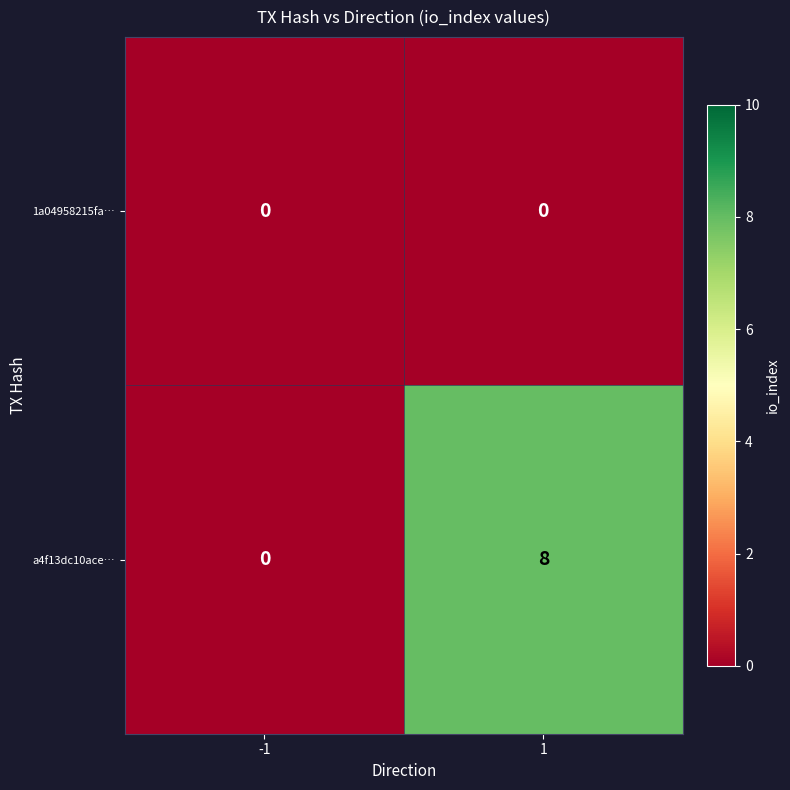

Reading right to left, transcribe all the data shown in this chart.

1a04958215fa…: 1=0	-1=0
a4f13dc10ace…: 1=8	-1=0